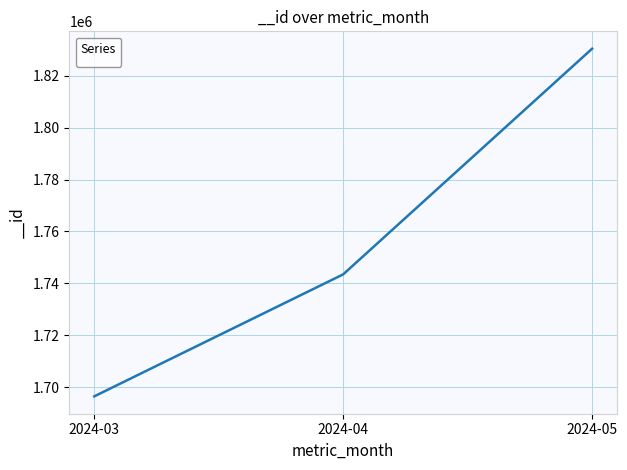

How many values are below 1743463?

1